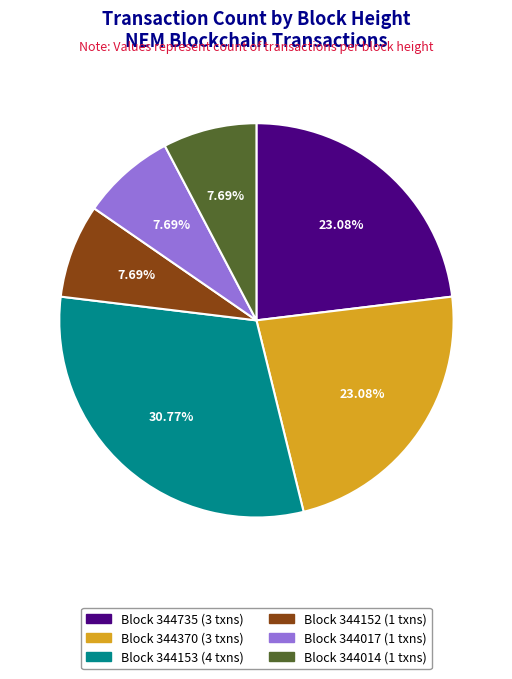

Is there any slice that represents more than half of the pie?

No